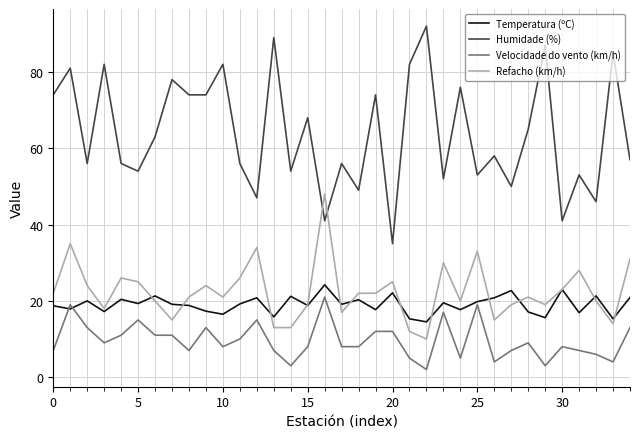

Which series has the largest total across all categories?

Humidade (%)